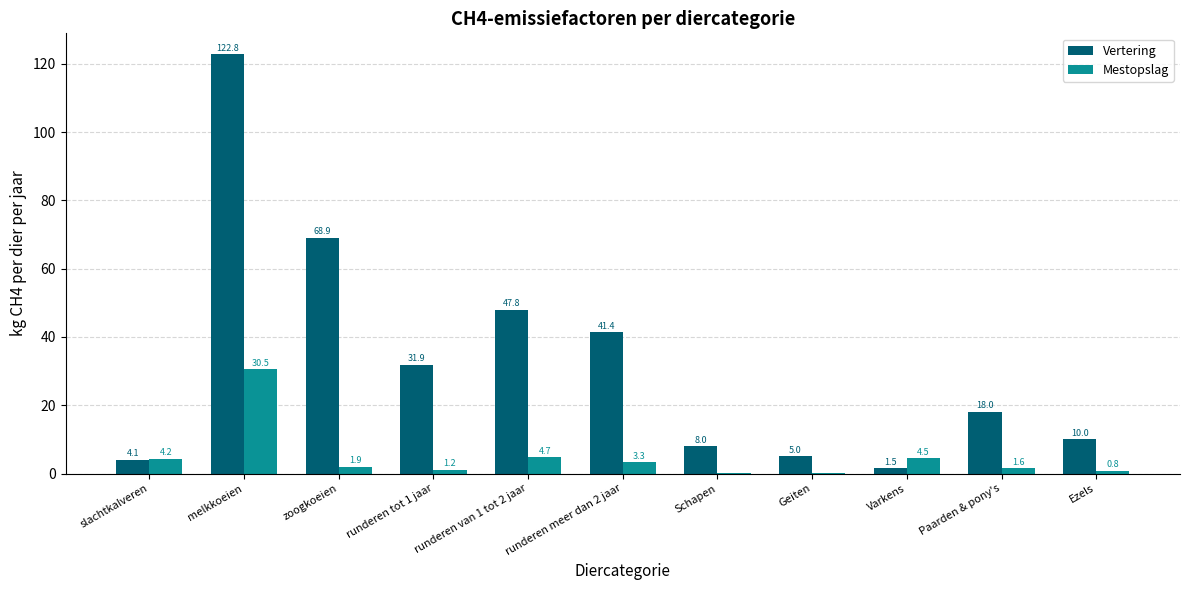

Between Varkens and Paarden & pony's, which series saw the biggest shift?

Vertering